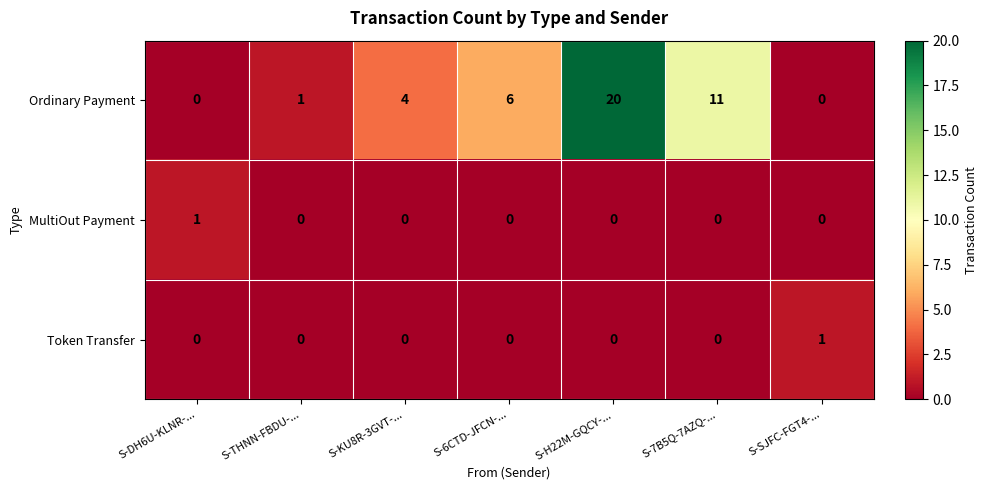

Which series has the largest range (max minus min)?

Ordinary Payment